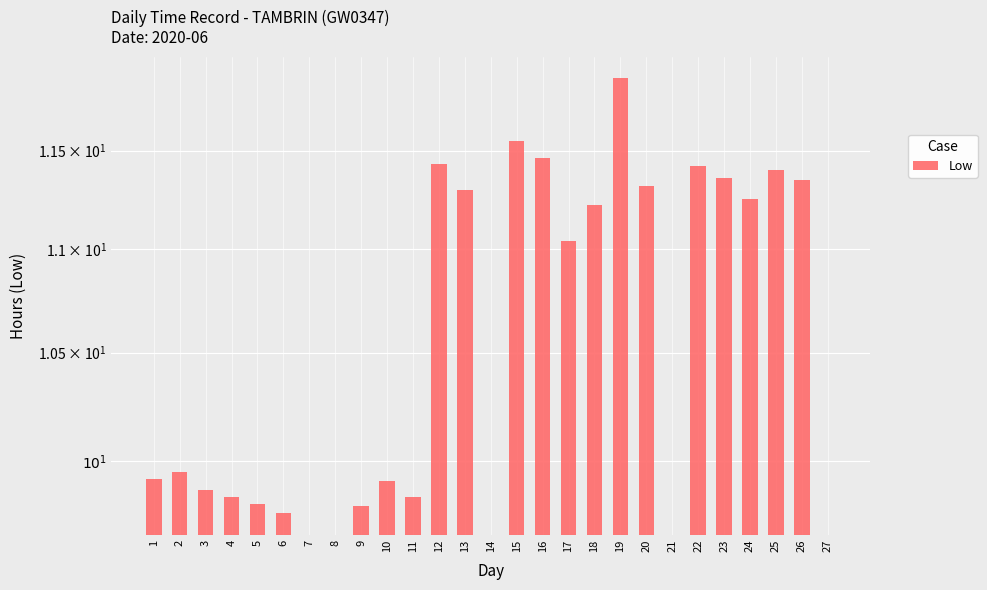

Approximately how many times larger is the value at 17 compared to 16?

1.0